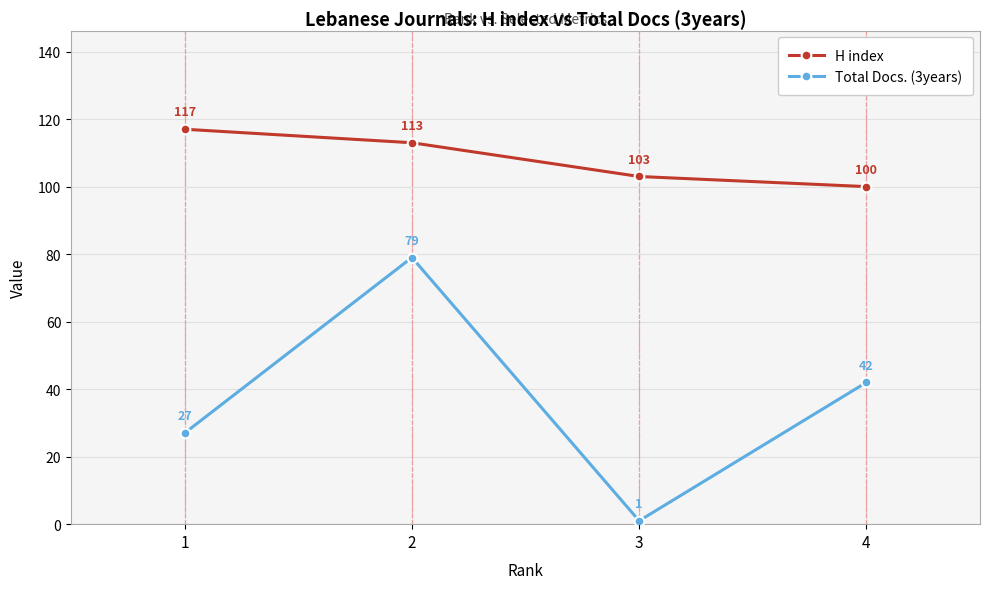

Reading left to right, what are all the values shown in this chart?

H index: 117	113	103	100
Total Docs. (3years): 27	79	1	42